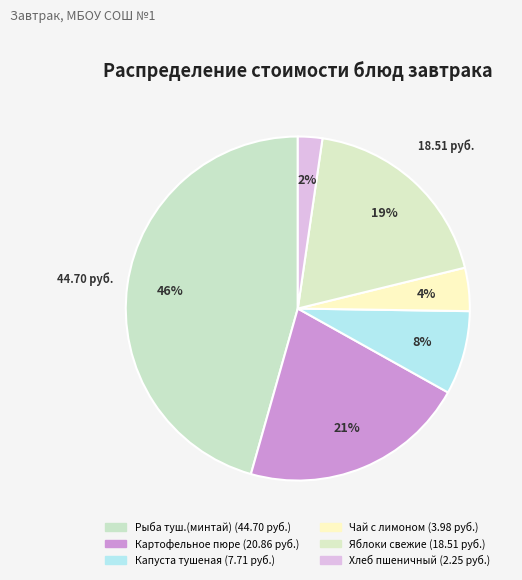

What is the change in value from Картофельное пюре to Чай с лимоном?

-16.9